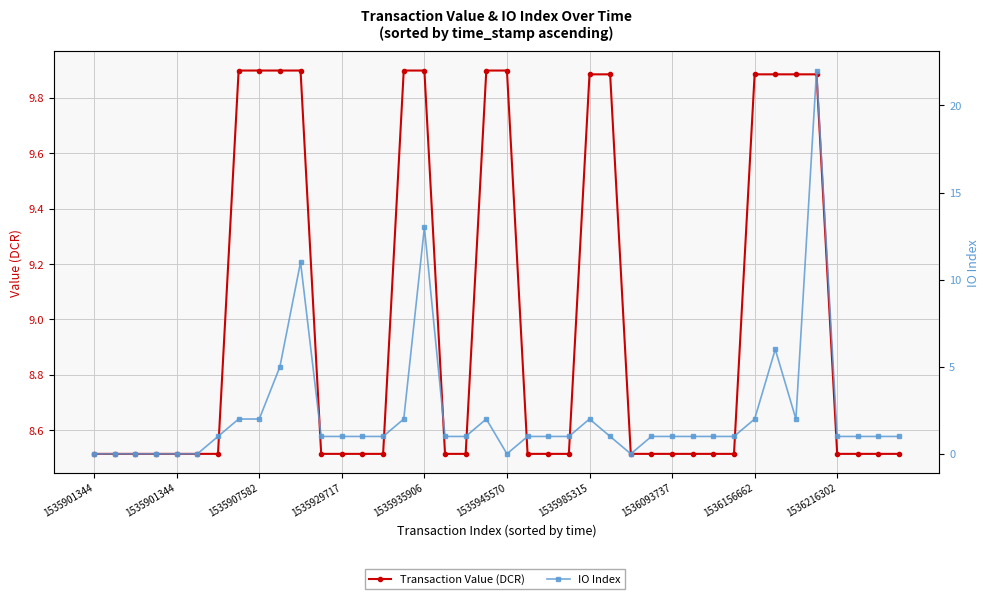

Where is Transaction Value (DCR) nearest to the value 9?

1535901344